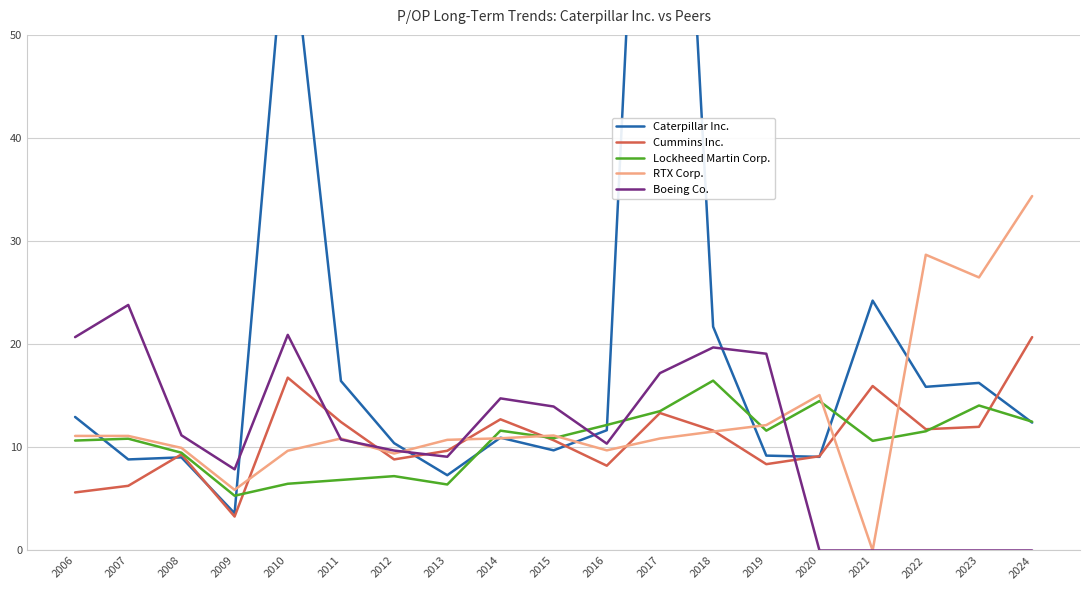

Which category has the highest value across all series?

2017